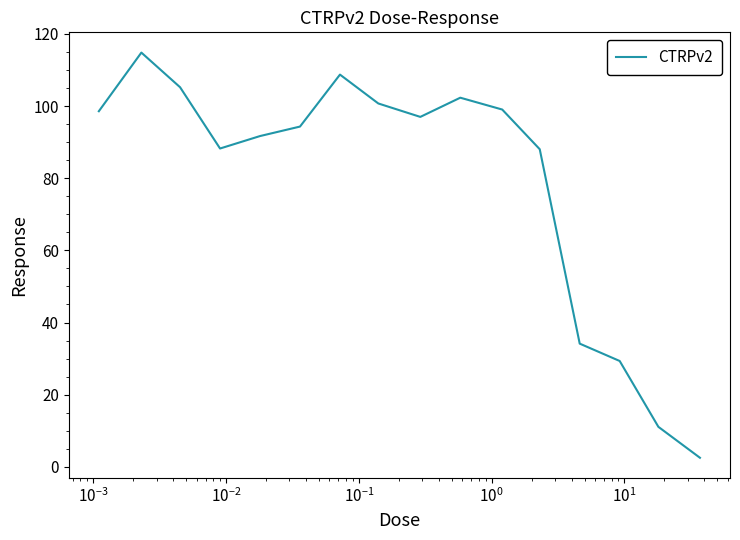

How many interior local peaks (higher than both neighbors) does the data have?

3